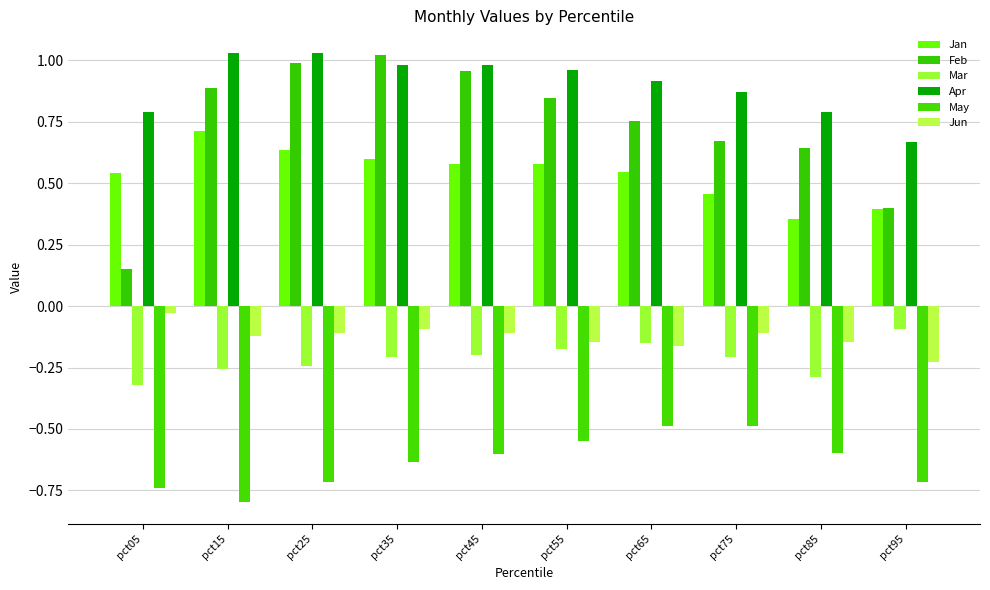

What is the difference between the second highest and second lowest values in the Mar series?

0.1